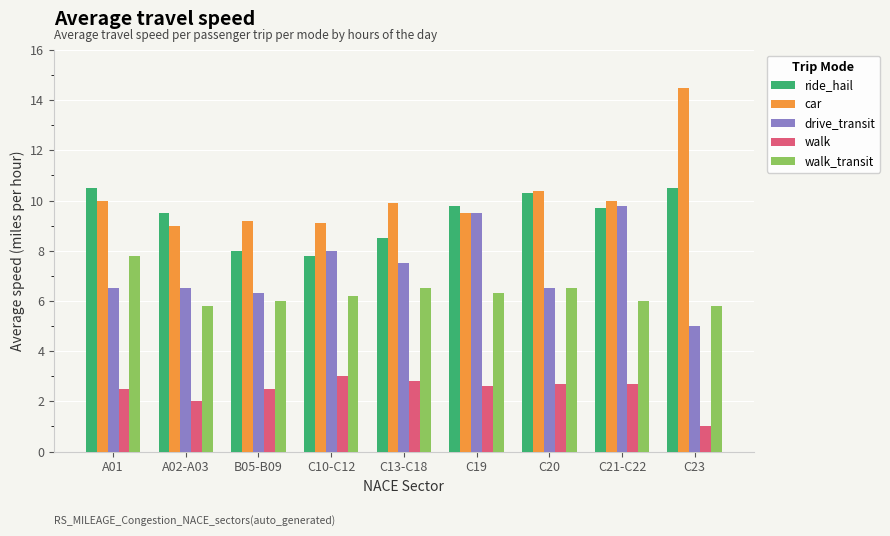

How many groups of bars are there?

9